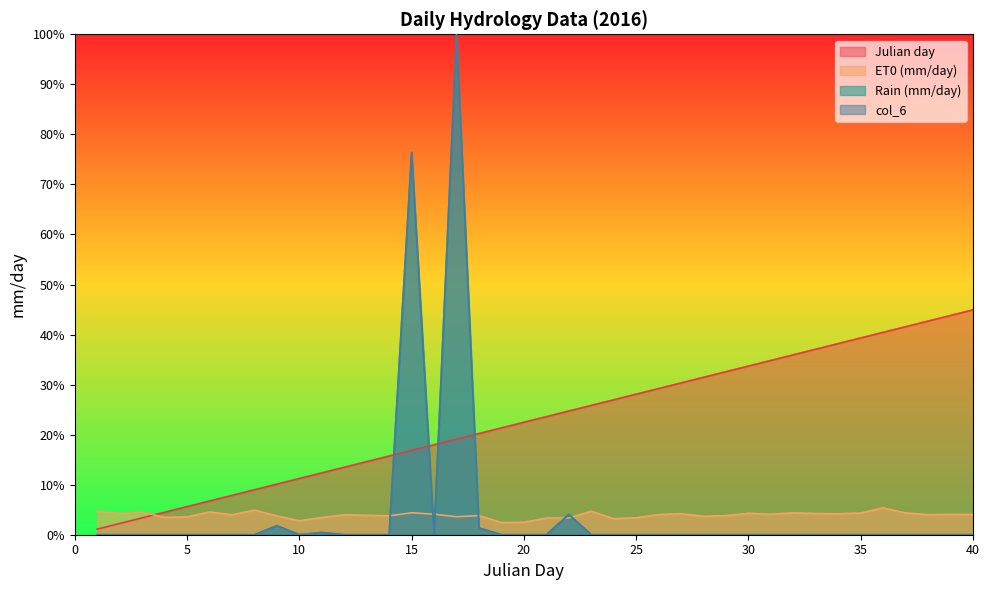

Is it true that Rain (mm/day) equals 0.0 at 23?

True